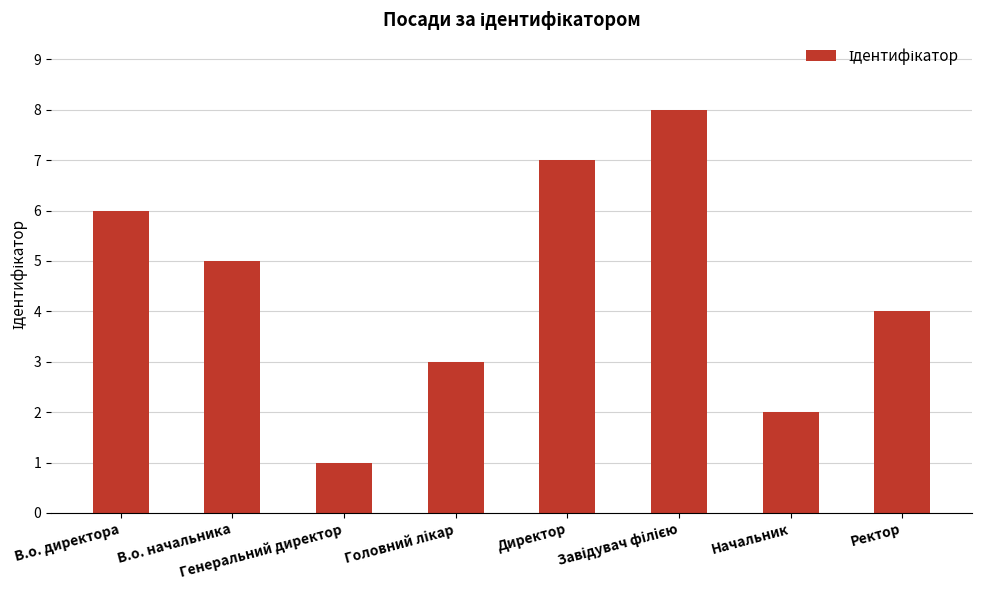

What is the value of the 2nd bar from the left?

5